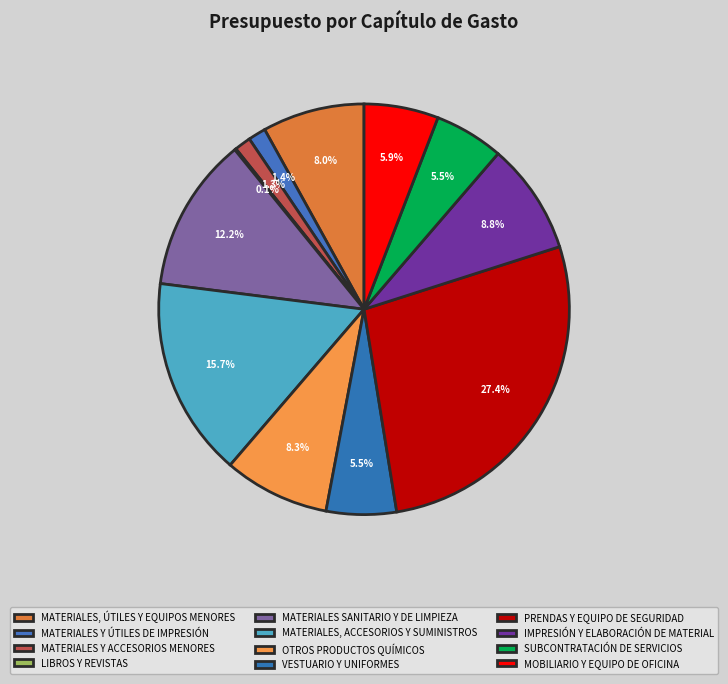

To the nearest percent, what is the difference between the largest and smallest slice percentages?

27%